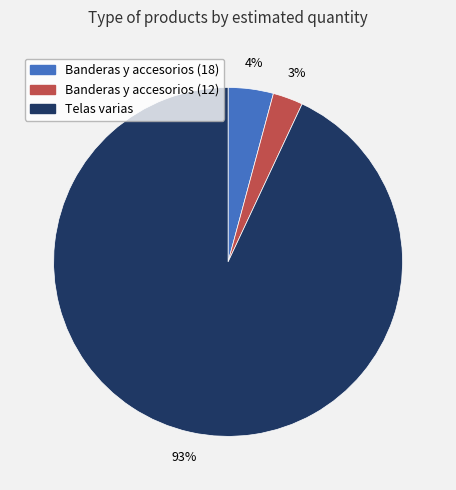

Do Banderas y accesorios (12) and Banderas y accesorios (18) together represent more than half of the pie?

No